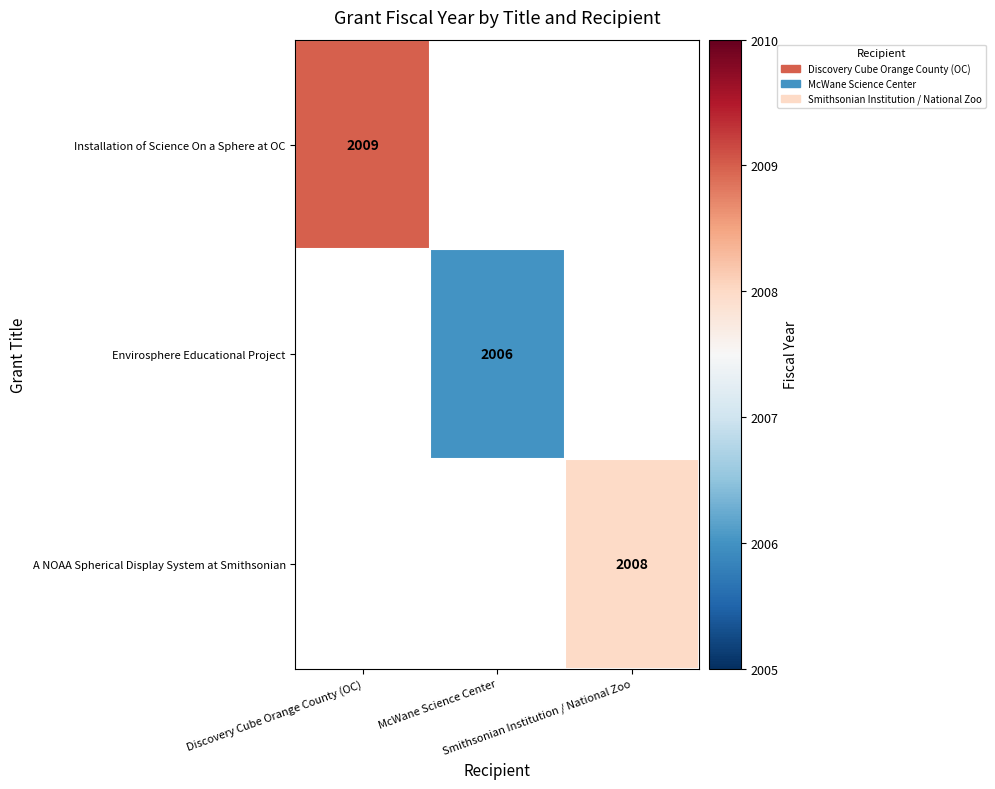

How many positive values does the A NOAA Spherical Display System at Smithsonian series have?

1